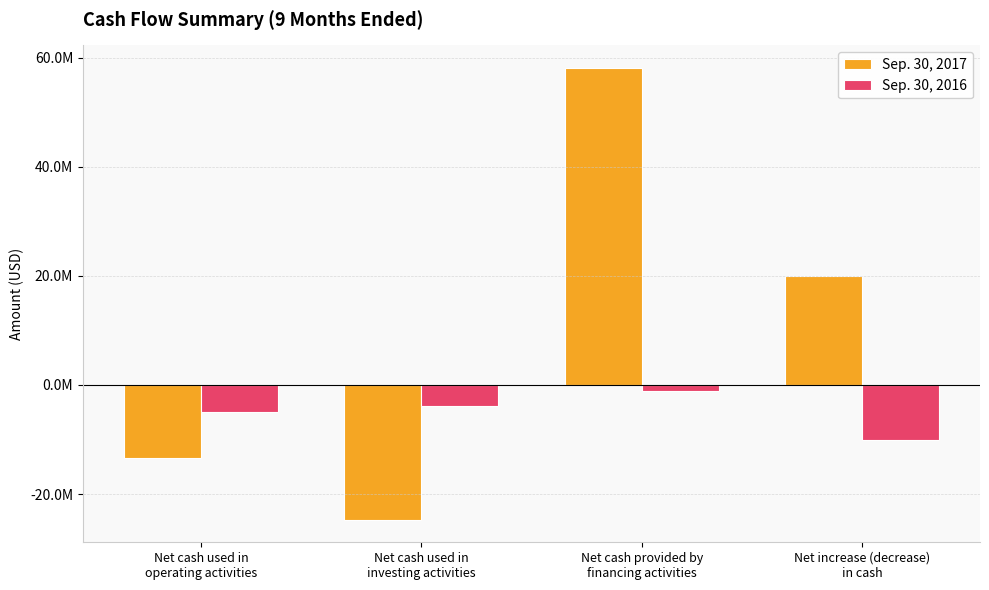

What are all the series names shown in the legend?

Sep. 30, 2017, Sep. 30, 2016